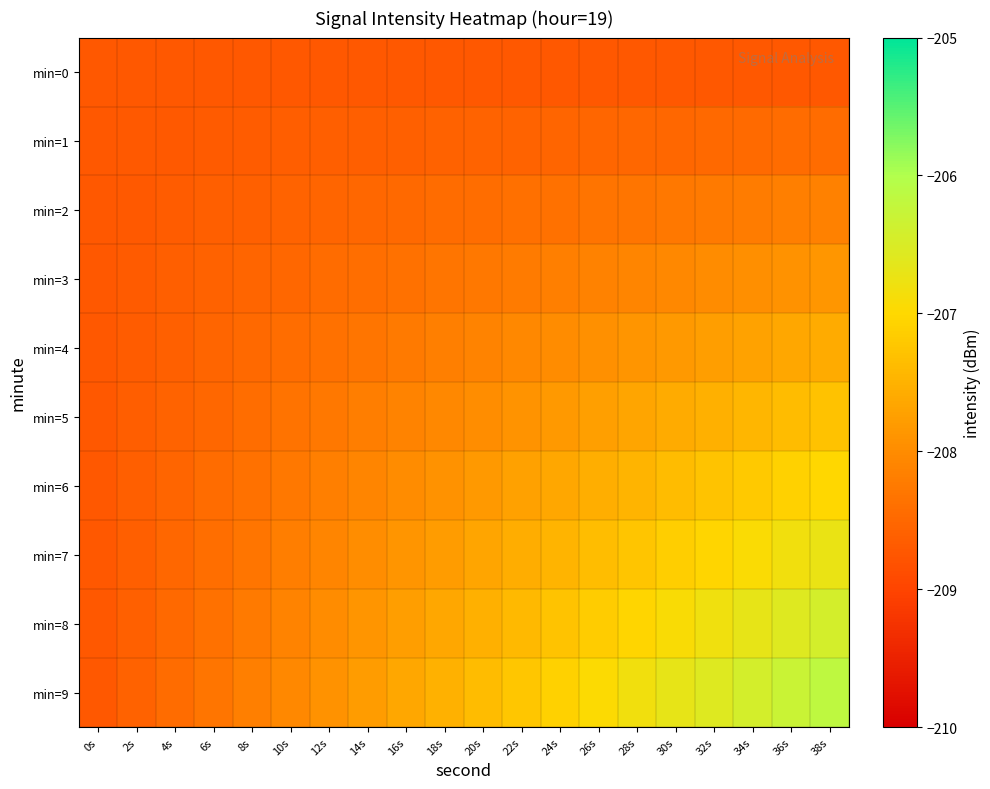

Which series has the largest total across all categories?

min=9